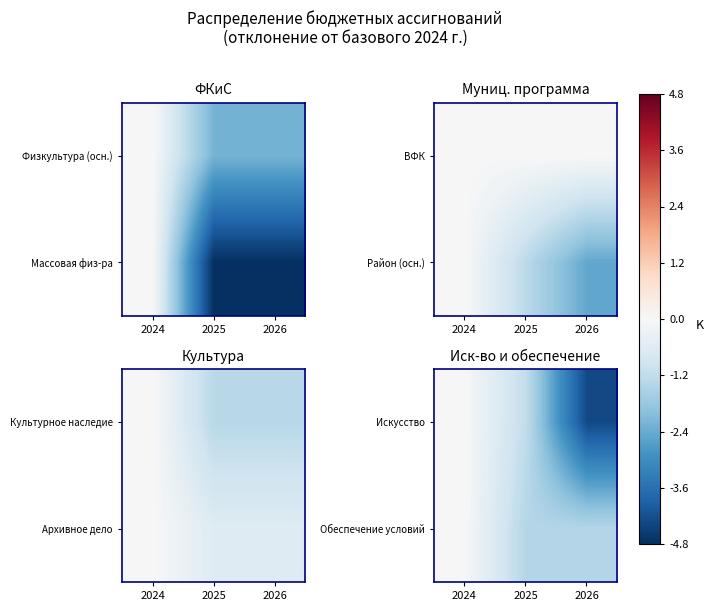

At which label is Искусство closest to -2?

2025